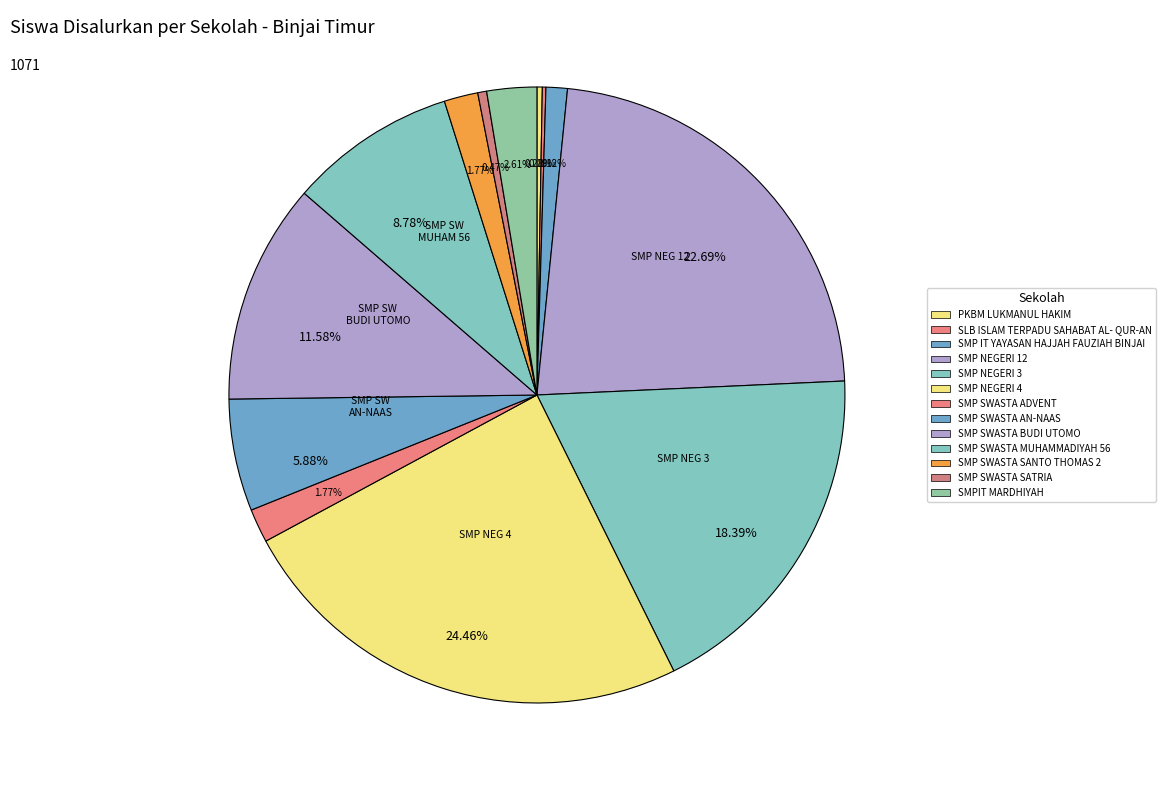

How many slices are in this pie chart?

13